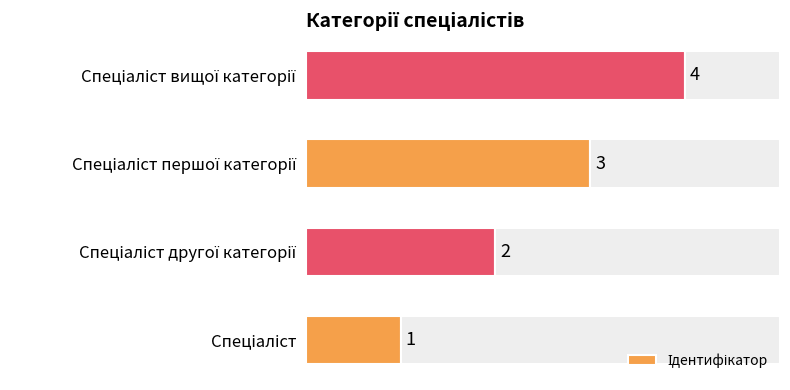

What is the sum of all values?

10